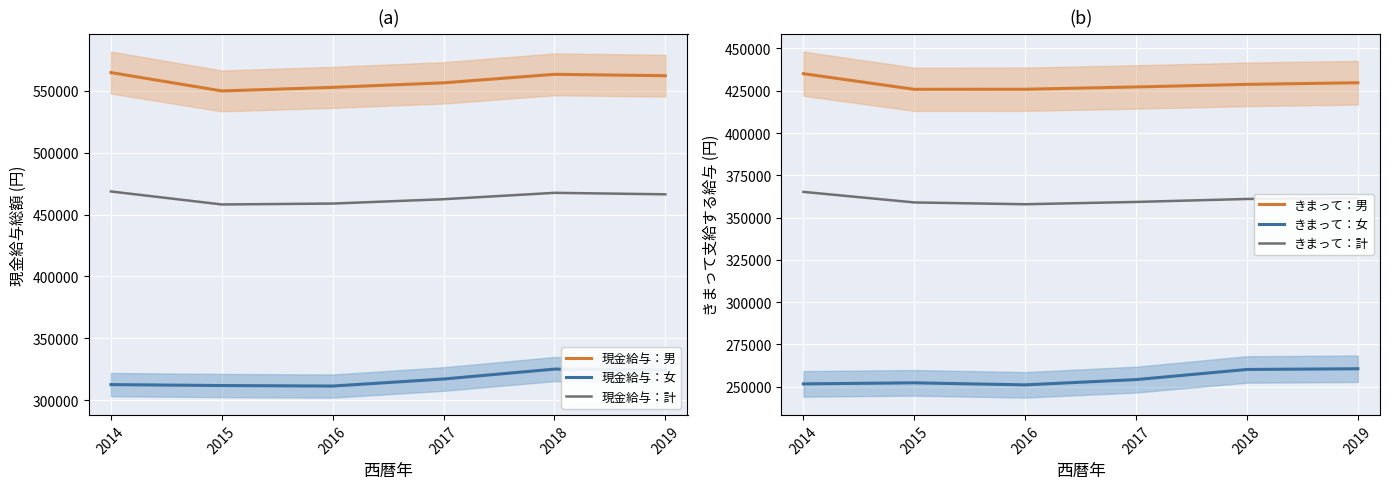

What are all the series names shown in the legend?

現金給与：男, 現金給与：女, 現金給与：計, きまって：男, きまって：女, きまって：計